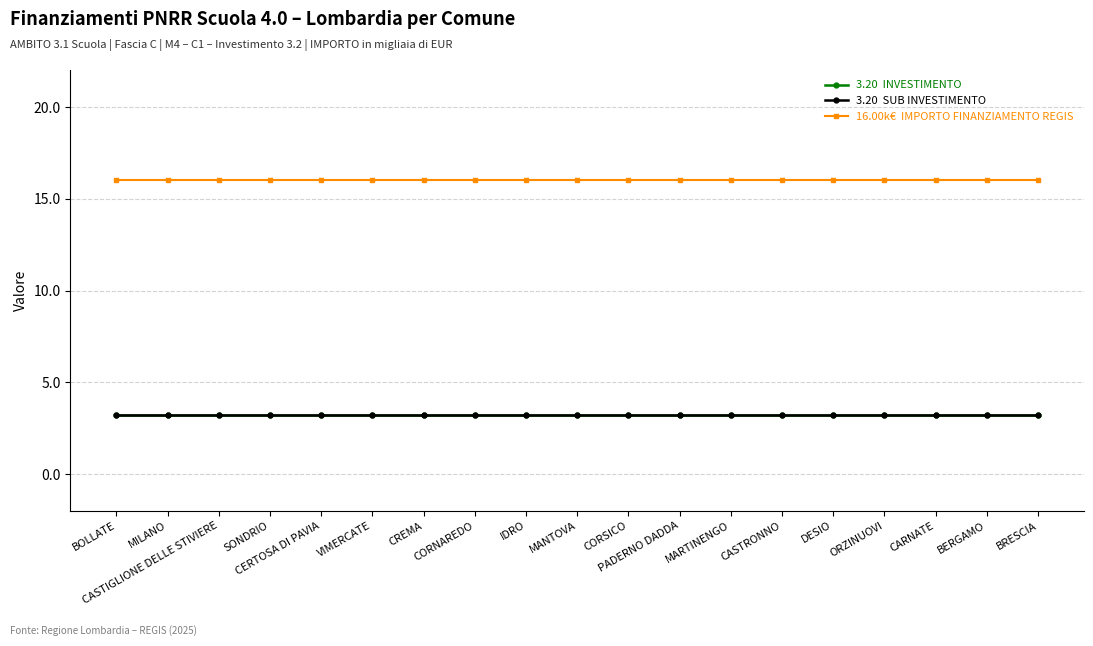

What is the label of the 19th point from the right?

BOLLATE